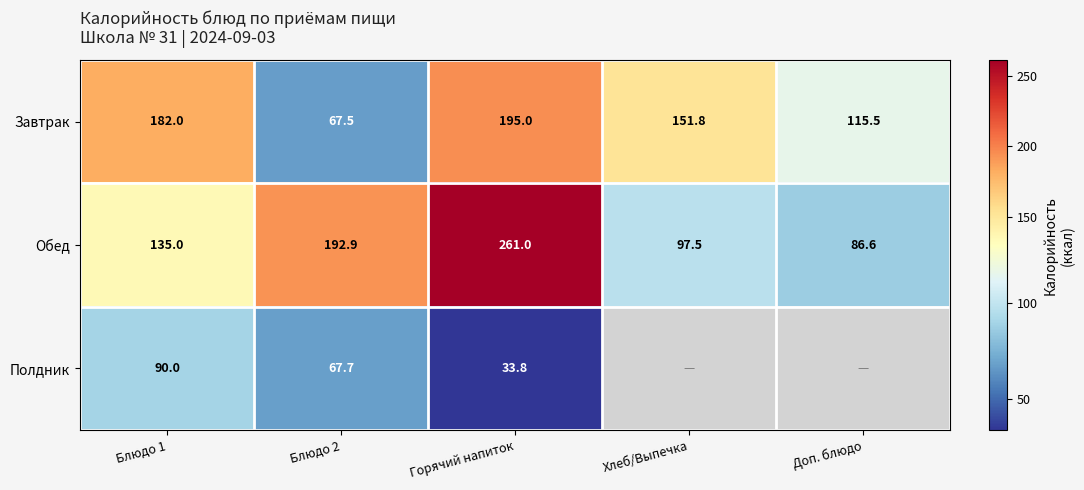

What is the lowest value of the Завтрак series?

67.5